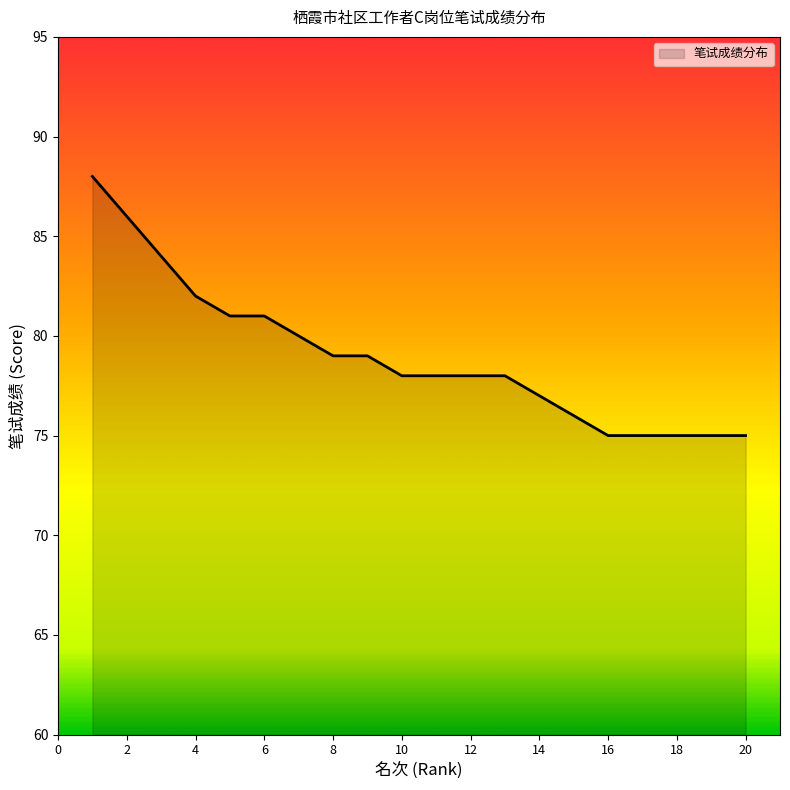

What is the minimum value shown in the chart?

75